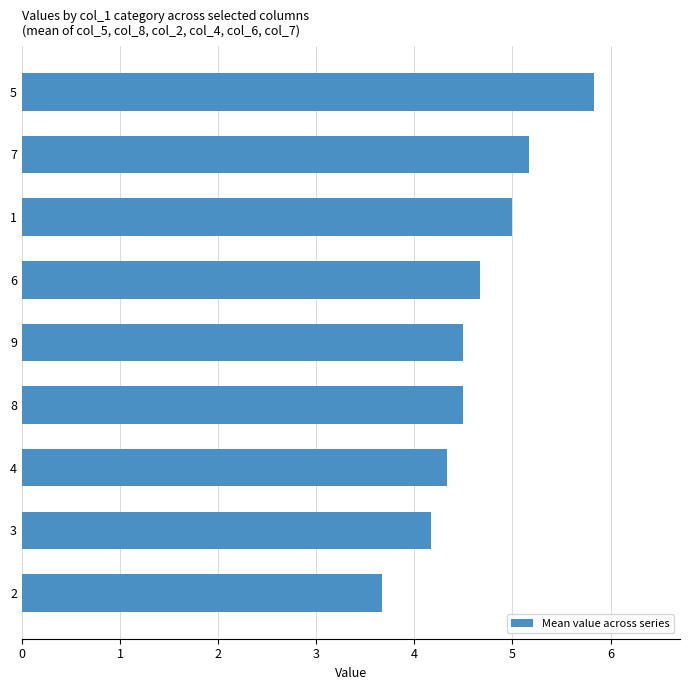

Where is the data nearest to the value 4?

3